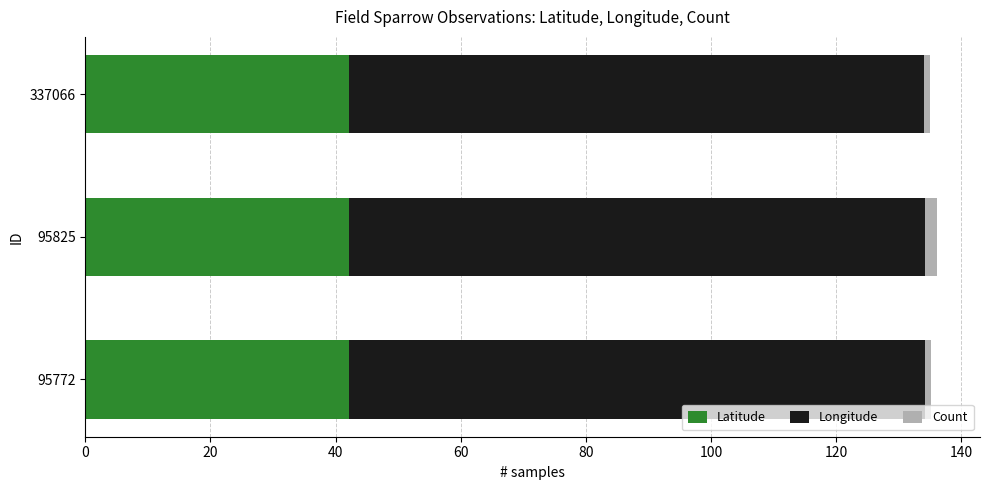

What is the minimum value for Latitude?

42.2